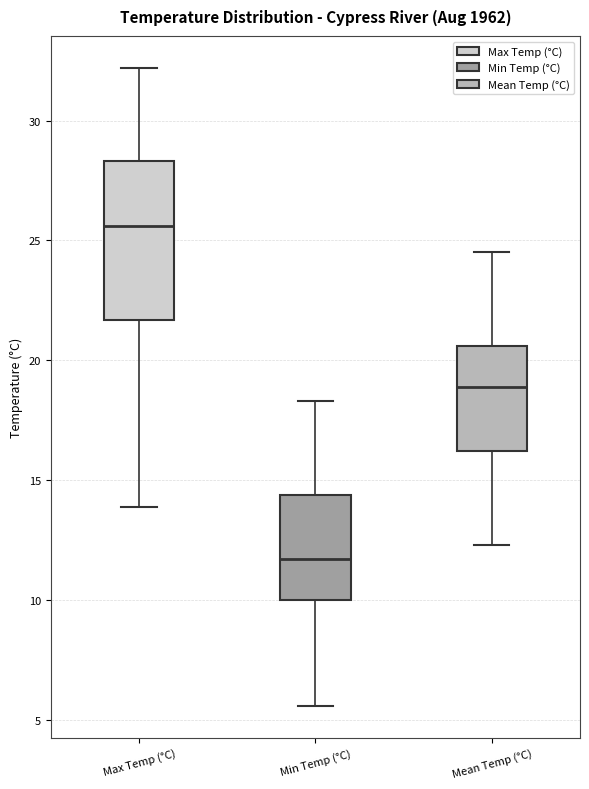

Comparing the boxes themselves (not the whiskers), which one is the tallest?

Max Temp (°C)